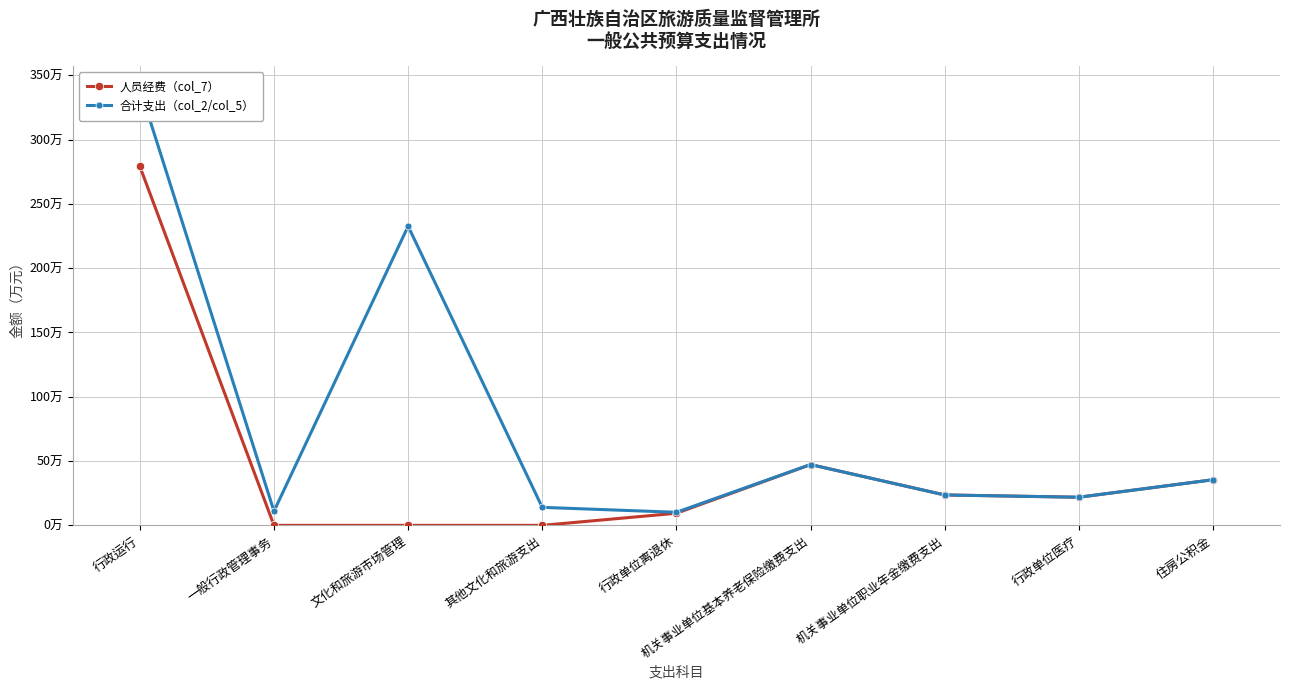

At how many categories does at least one series exceed 146?

2